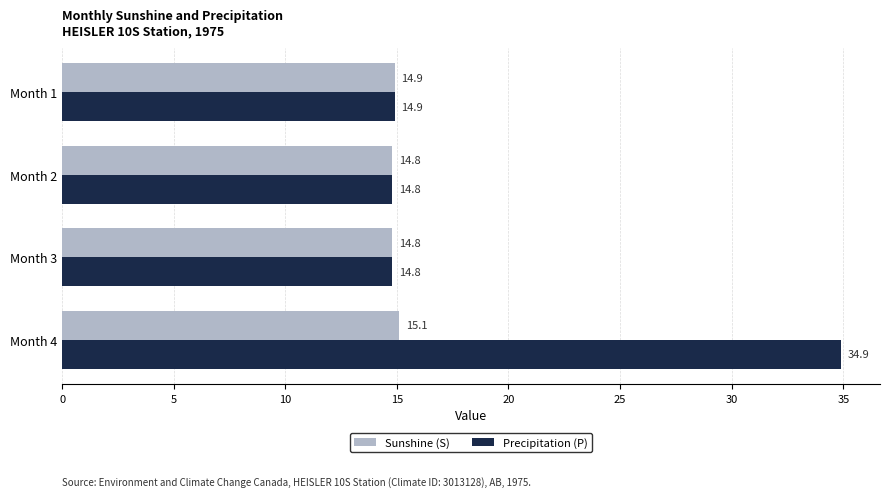

List the series in order of their peak value, highest first.

Precipitation (P), Sunshine (S)